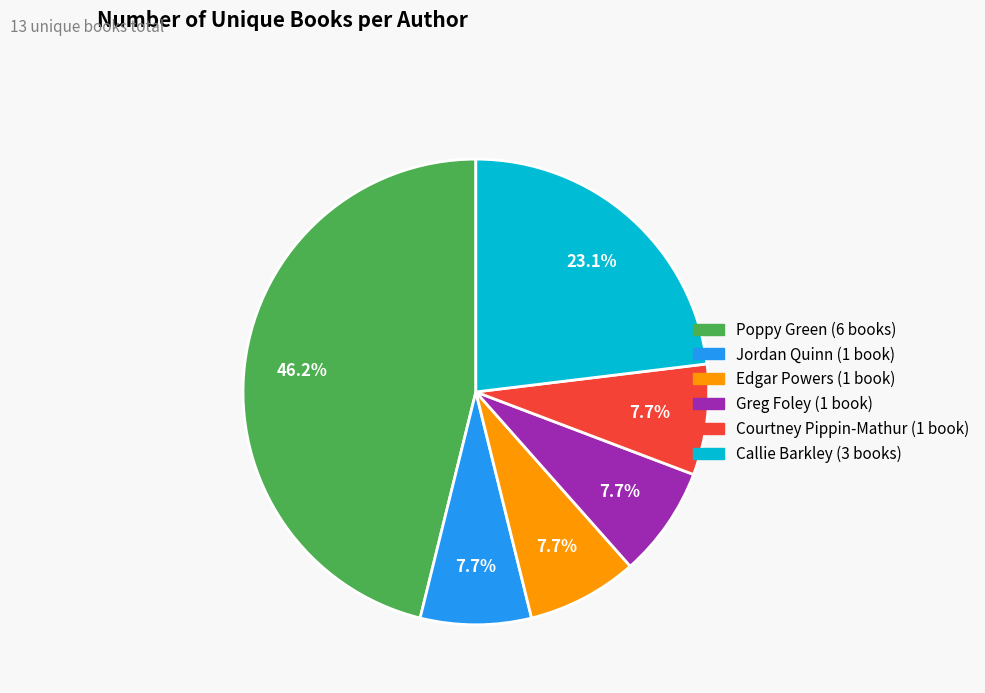

Is there a majority slice in this chart?

No